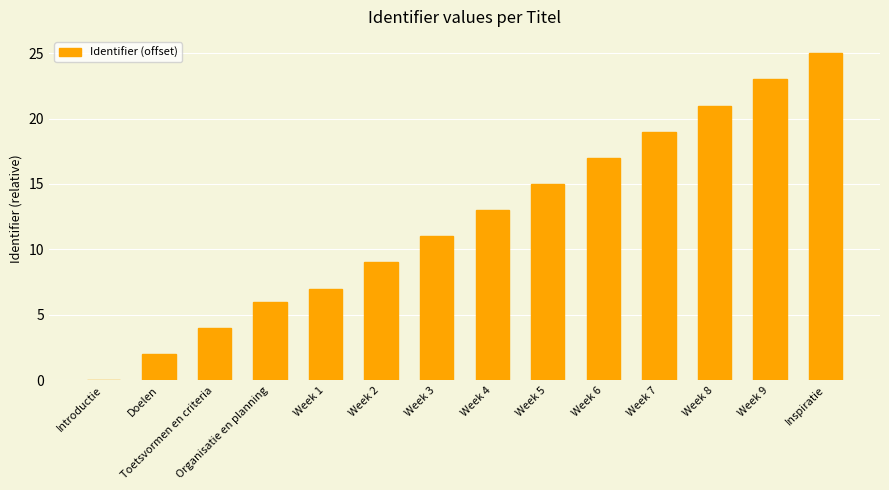

The chart shows a value of 22 at Week 5. True or false?

False